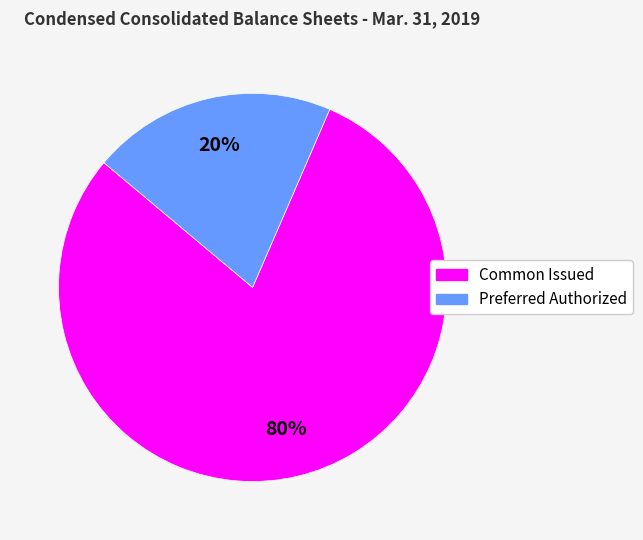

Does any single category account for the majority?

Yes